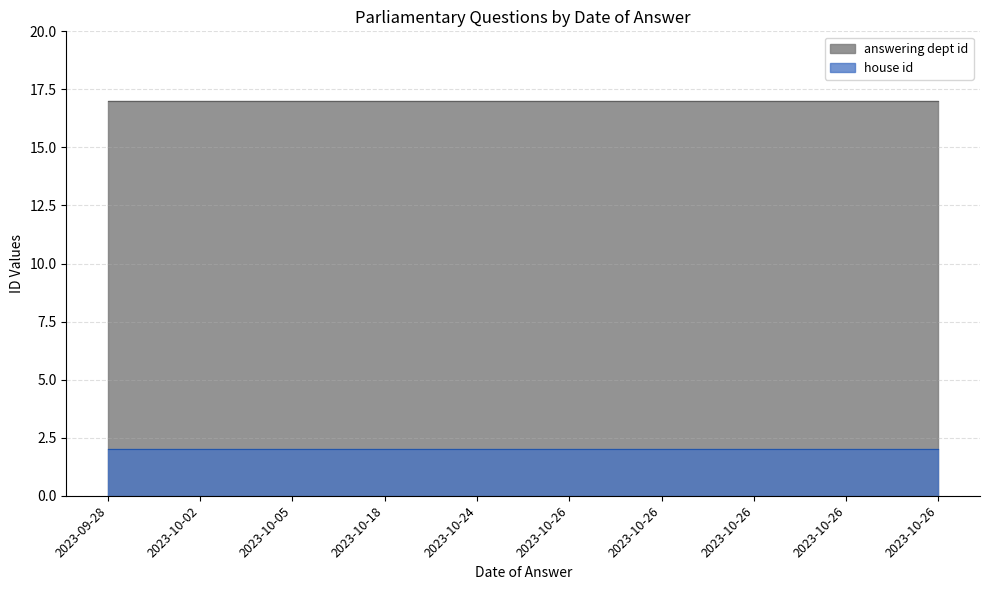

What is the average value of the house id series?

2